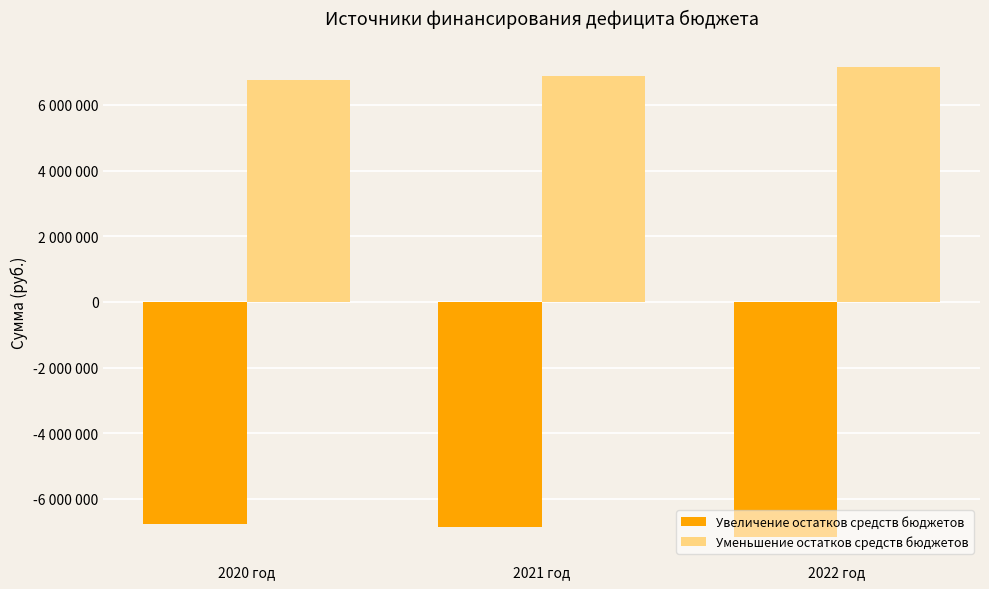

At which category does the chart reach its peak across all series?

2022 год